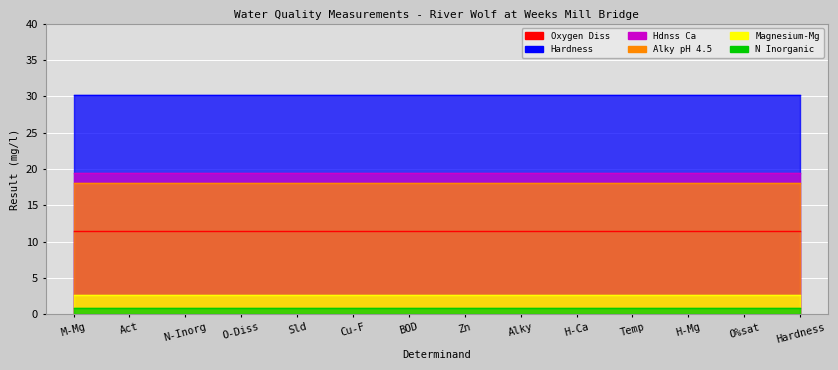

What is the label of the 11th point from the right?

Oxygen Diss